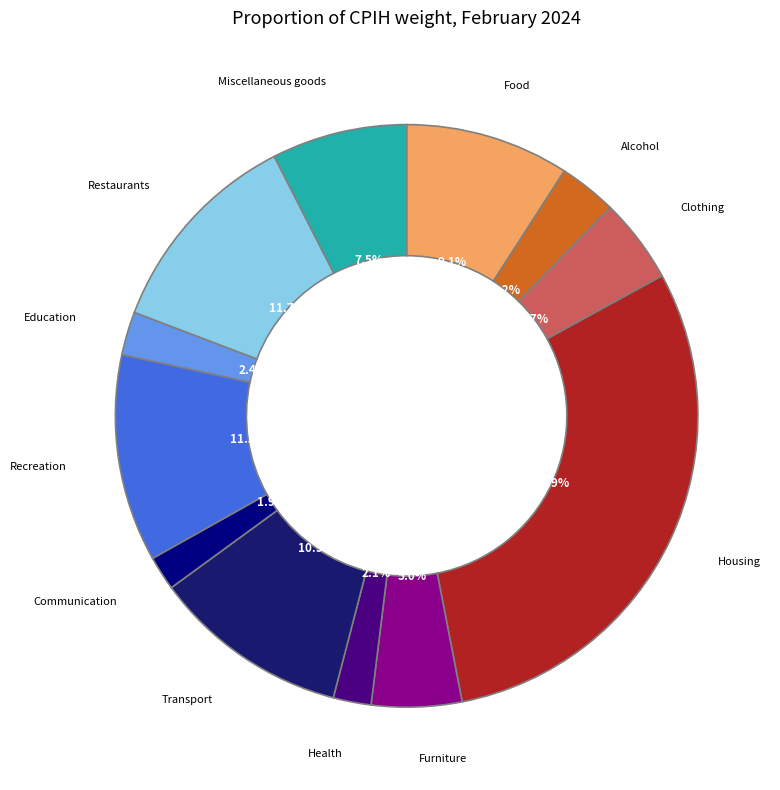

Rank the categories by value from lowest to highest.

Communication, Health, Education, Alcohol & tobacco, Clothing & footwear, Furniture & household goods, Miscellaneous goods & services, Food & non-alcoholic beverages, Transport, Recreation & culture, Restaurants & hotels, Housing & household services